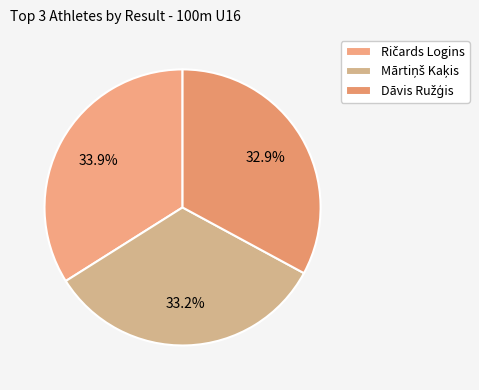

To the nearest percent, what is the difference between the largest and smallest slice percentages?

1%